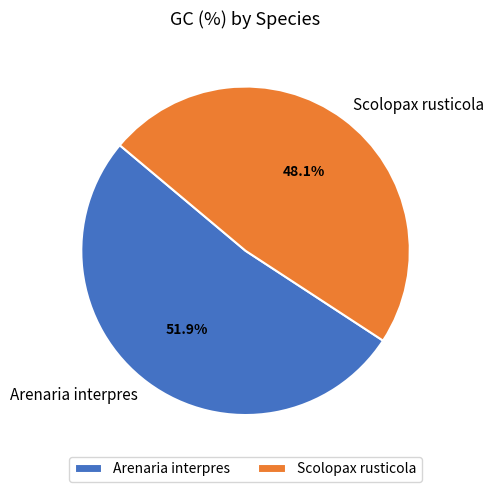

To the nearest percent, what portion does Arenaria interpres represent?

52%